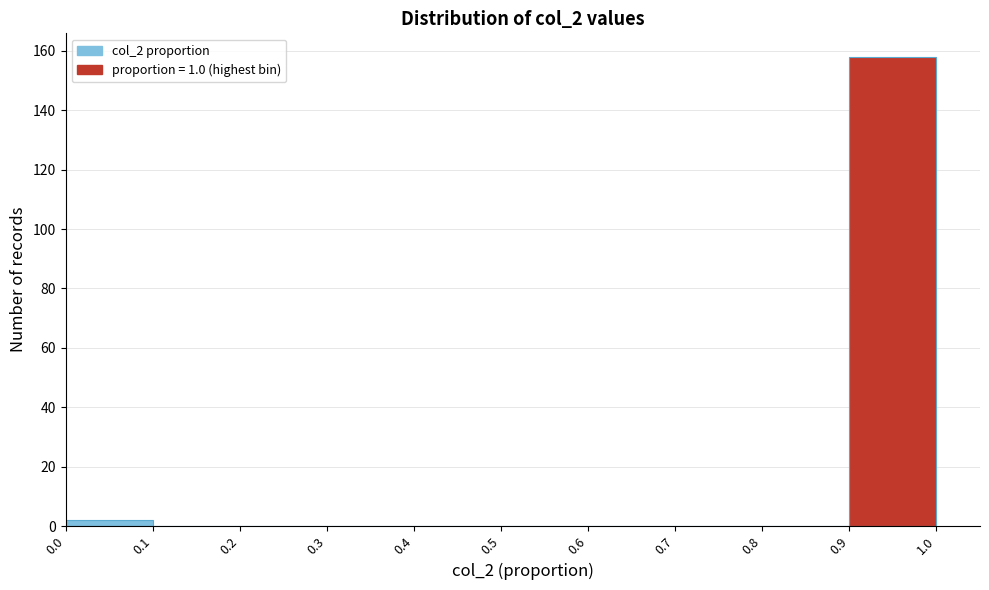

Over which range of the x-axis is the bar tallest?

0.9 to 1.0